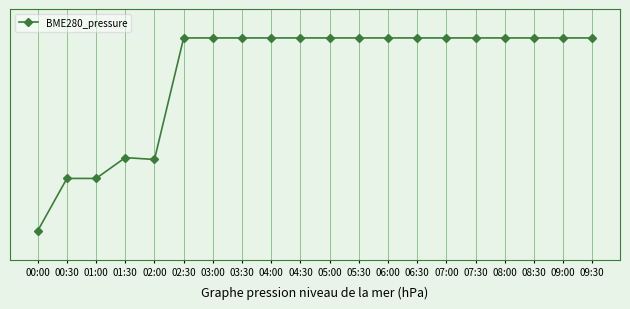

Count the number of data series in this chart.

1